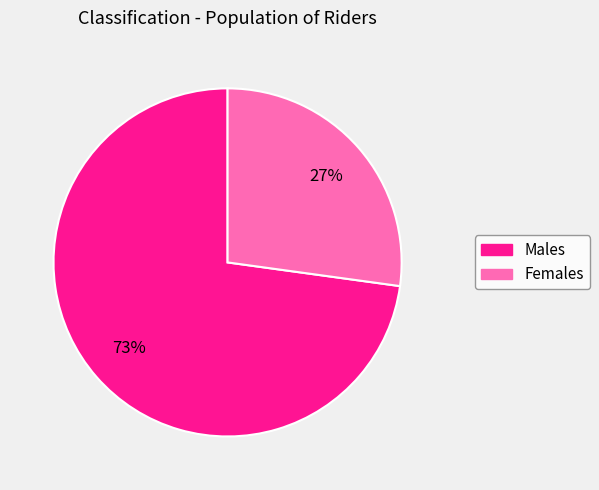

To the nearest percent, what is the difference between the largest and smallest slice percentages?

46%